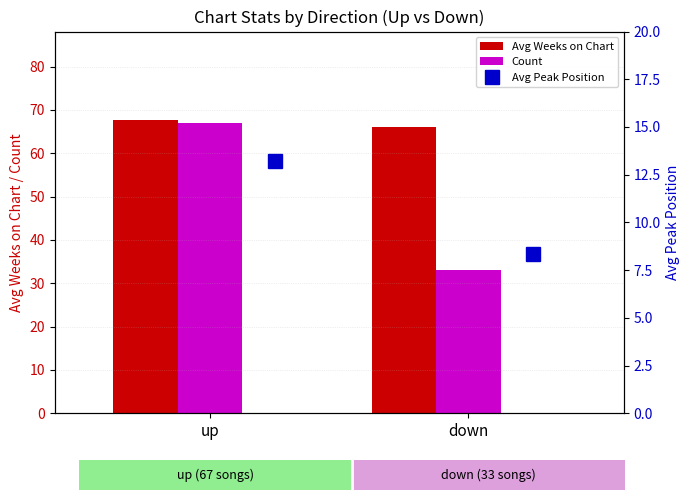

At how many categories does at least one series exceed 34?

2